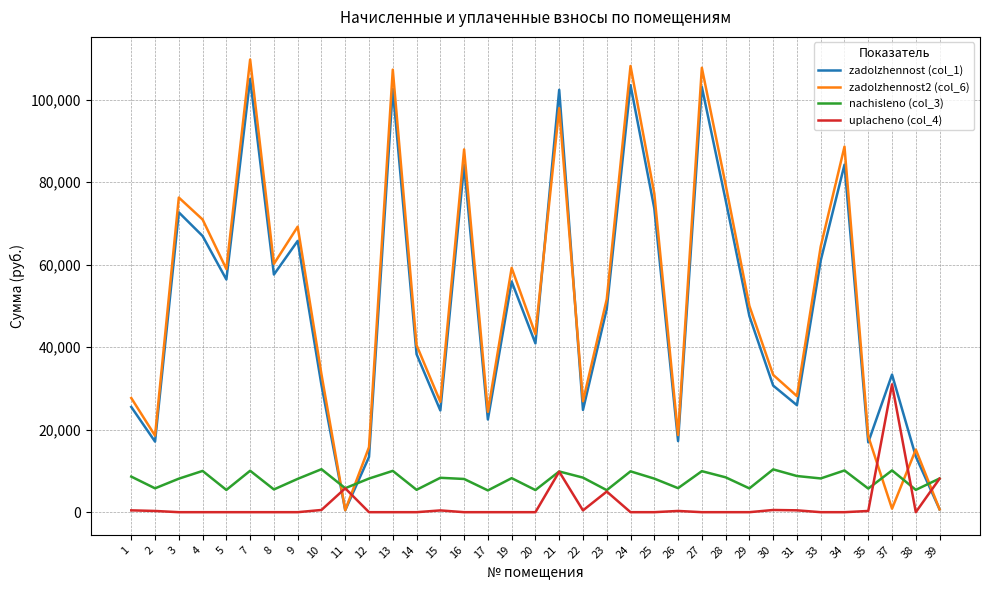

True or false: zadolzhennost2 (col_6) has more than 1 interior local peaks.

True